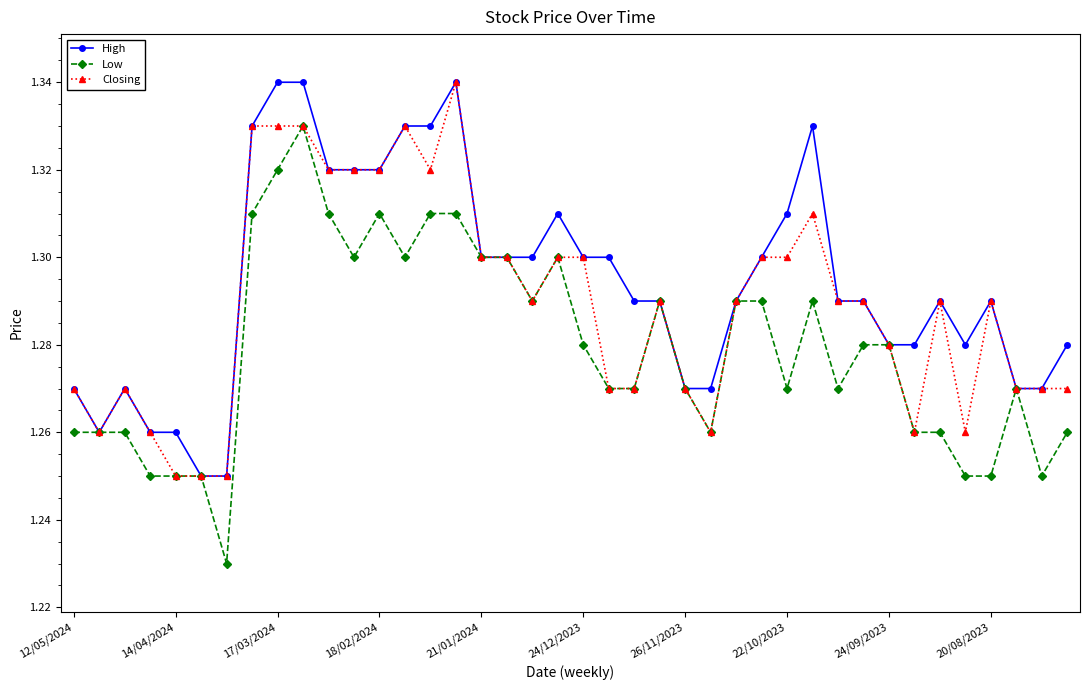

Which series has the largest total across all categories?

High